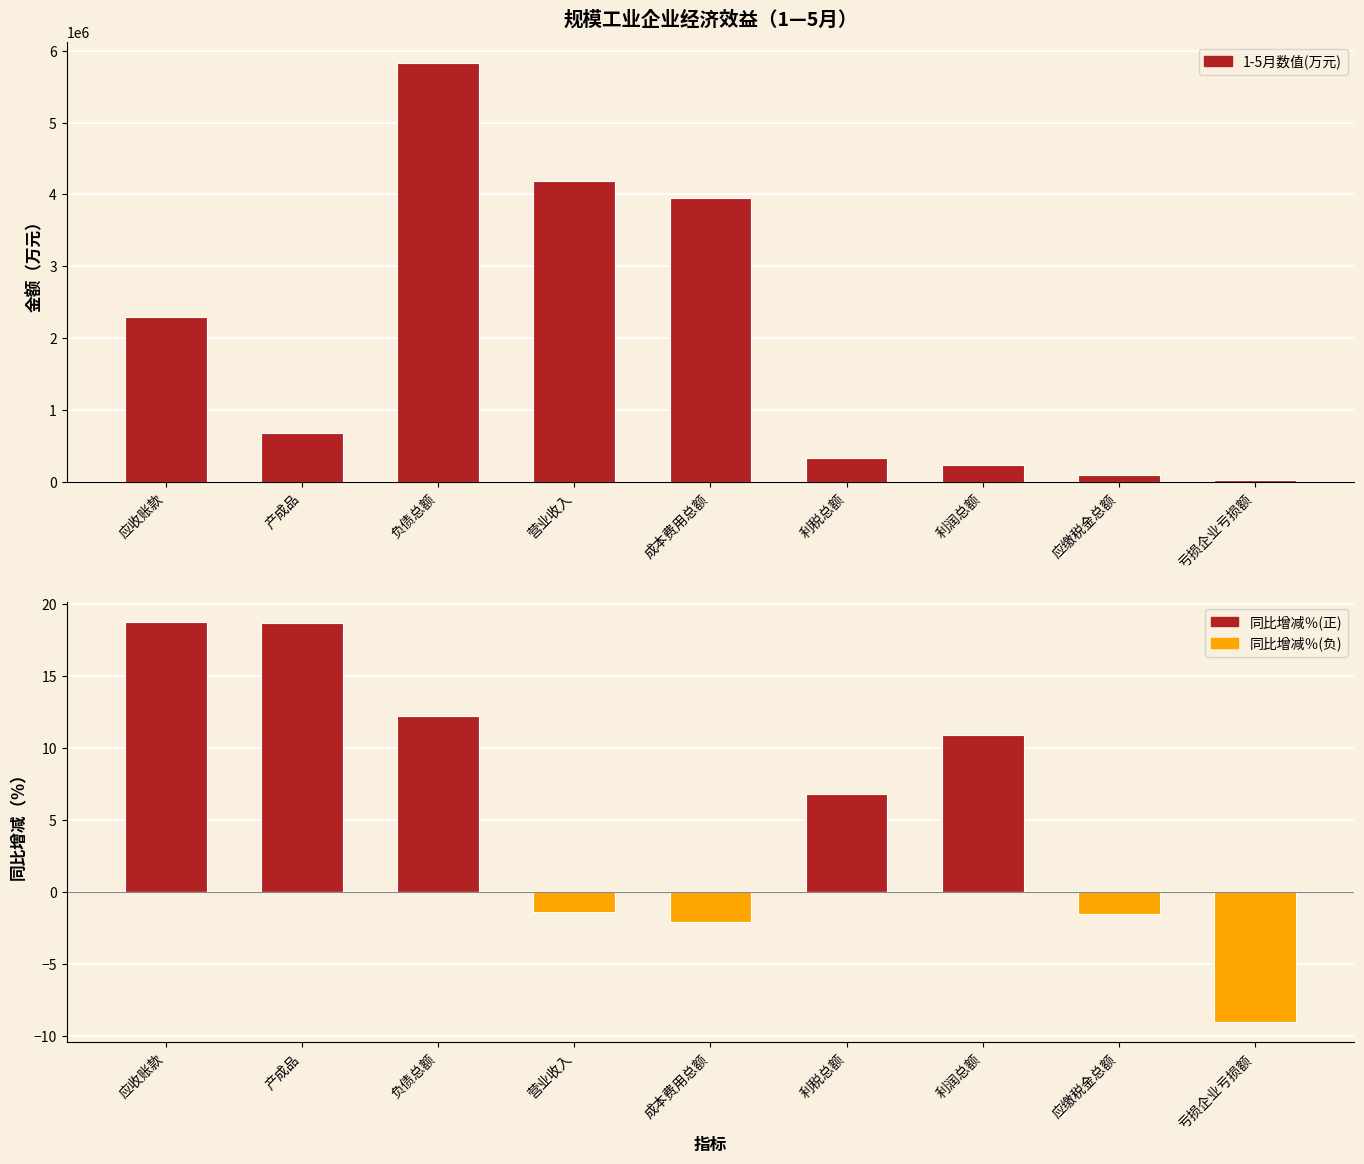

The value of 同比增减％(正) at 利润总额 is 10.9. True or false?

True